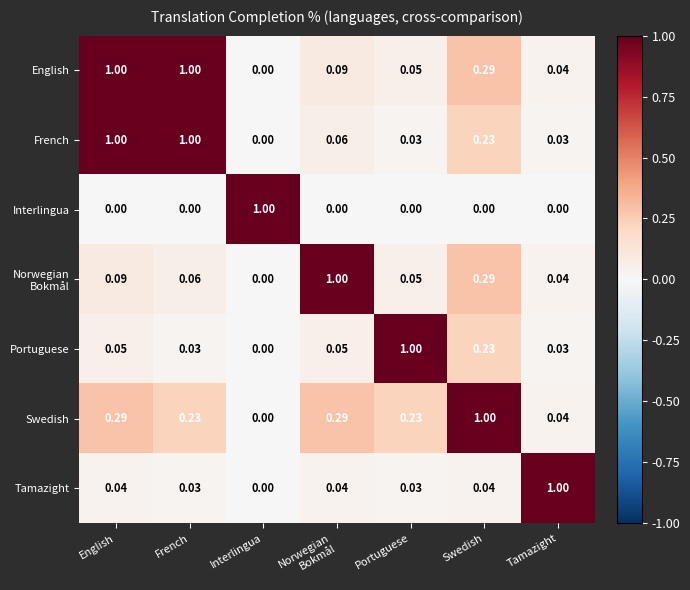

At which category is the sum across all series the highest?

English